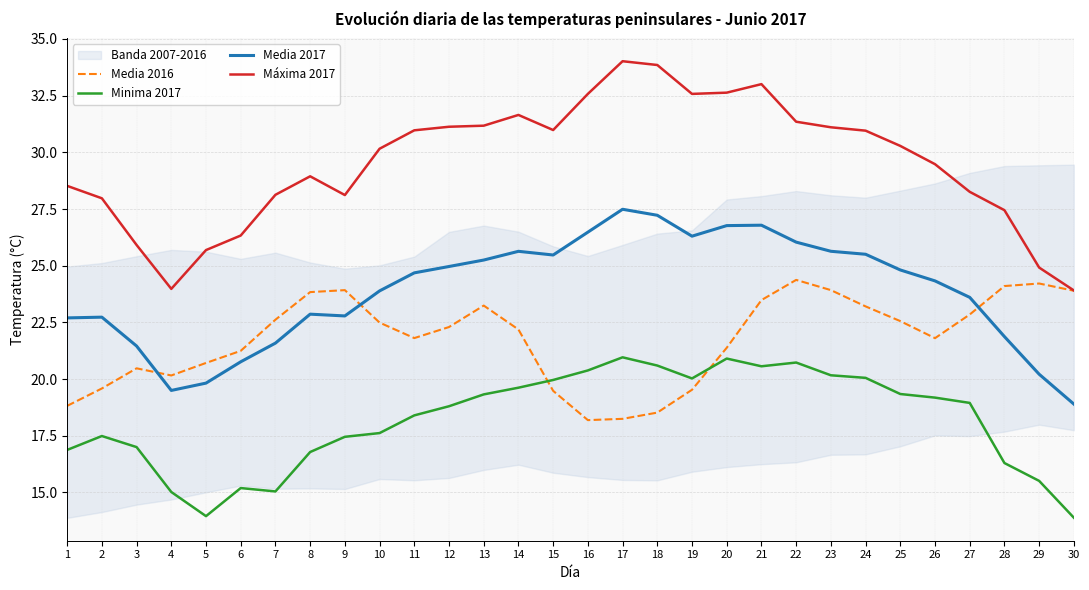

How many lines are shown in the chart?

4